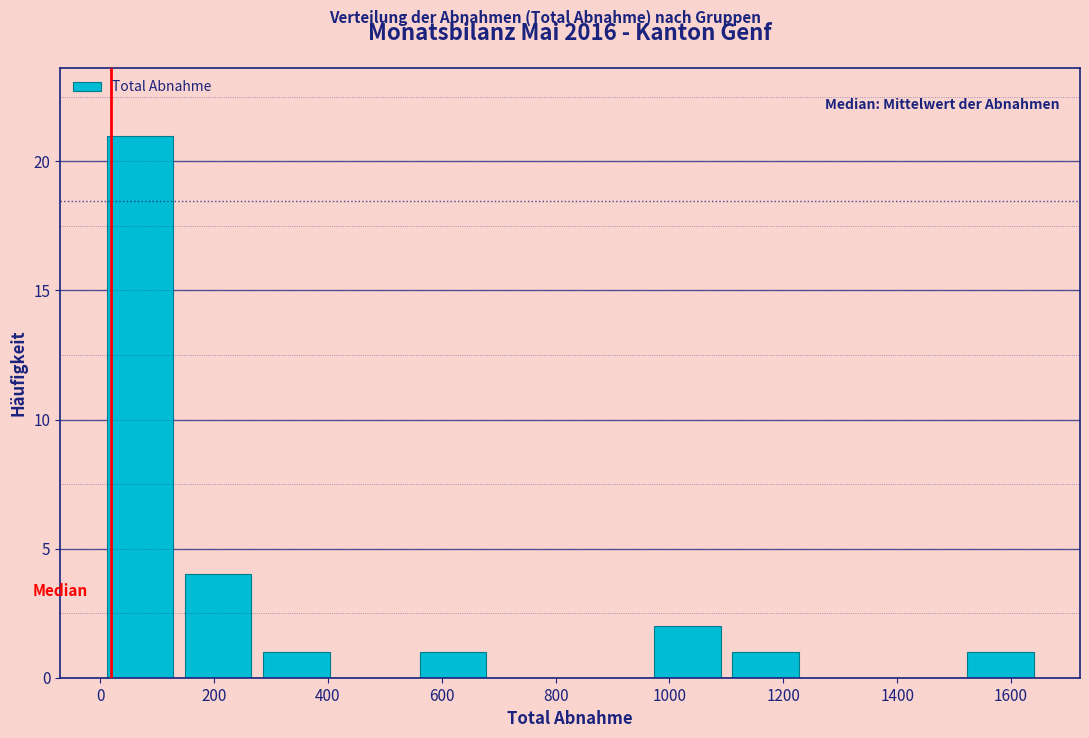

Which range on the x-axis has the tallest bar?

0 to 140